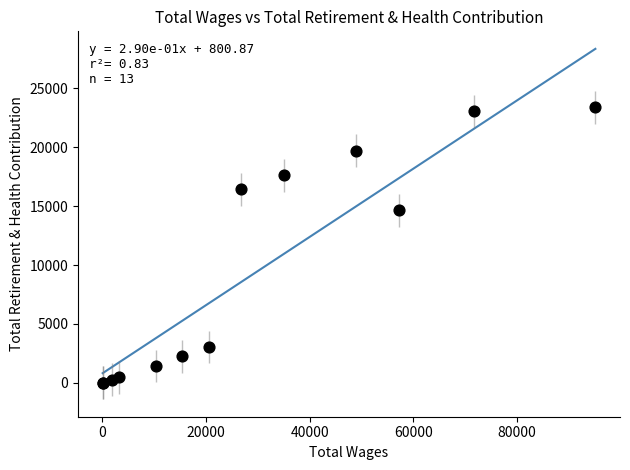

What Y value in the scatter plot is closest to 11705?

14668